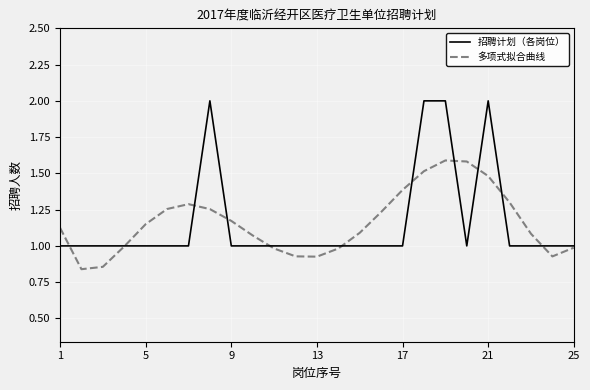

Which series has the largest range (max minus min)?

招聘计划（各岗位）